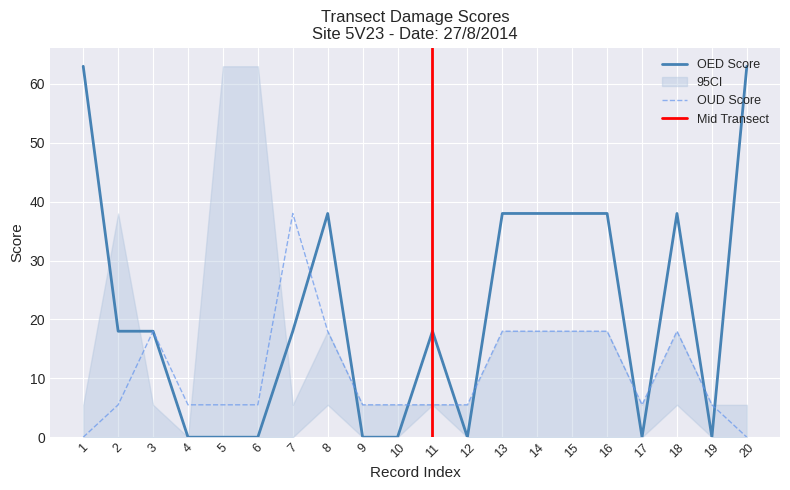

What is the sum of the OED values at 13 and 17?

38.0